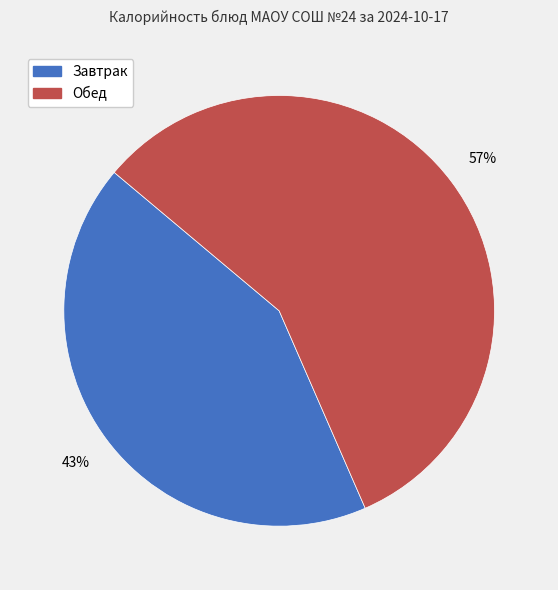

Is there a majority slice in this chart?

Yes